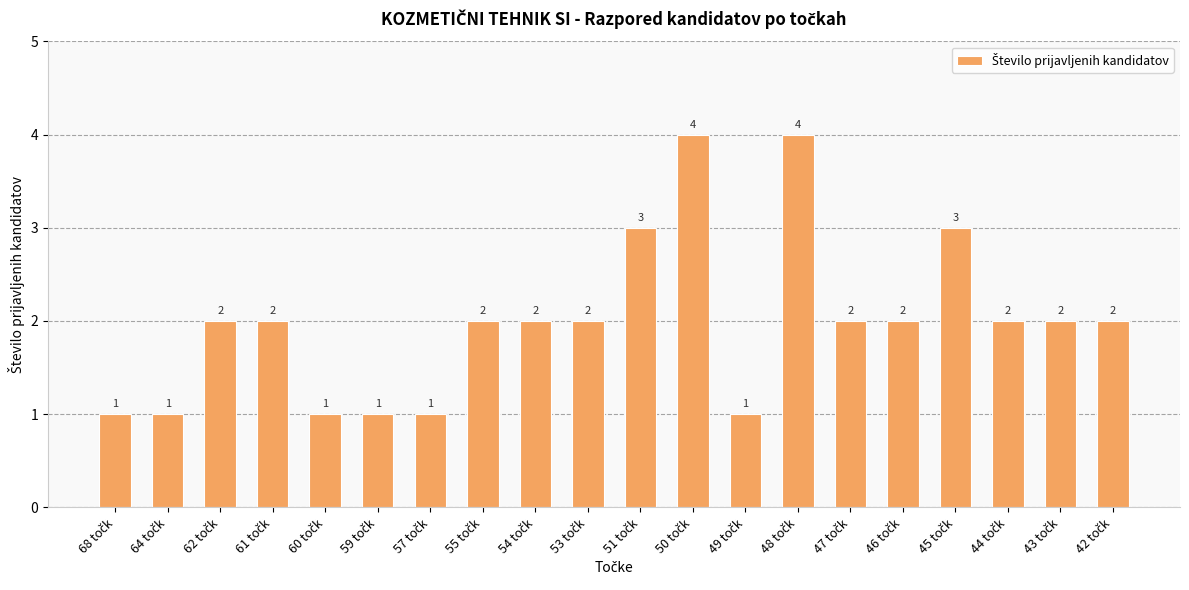

What is the maximum value shown in the chart?

4